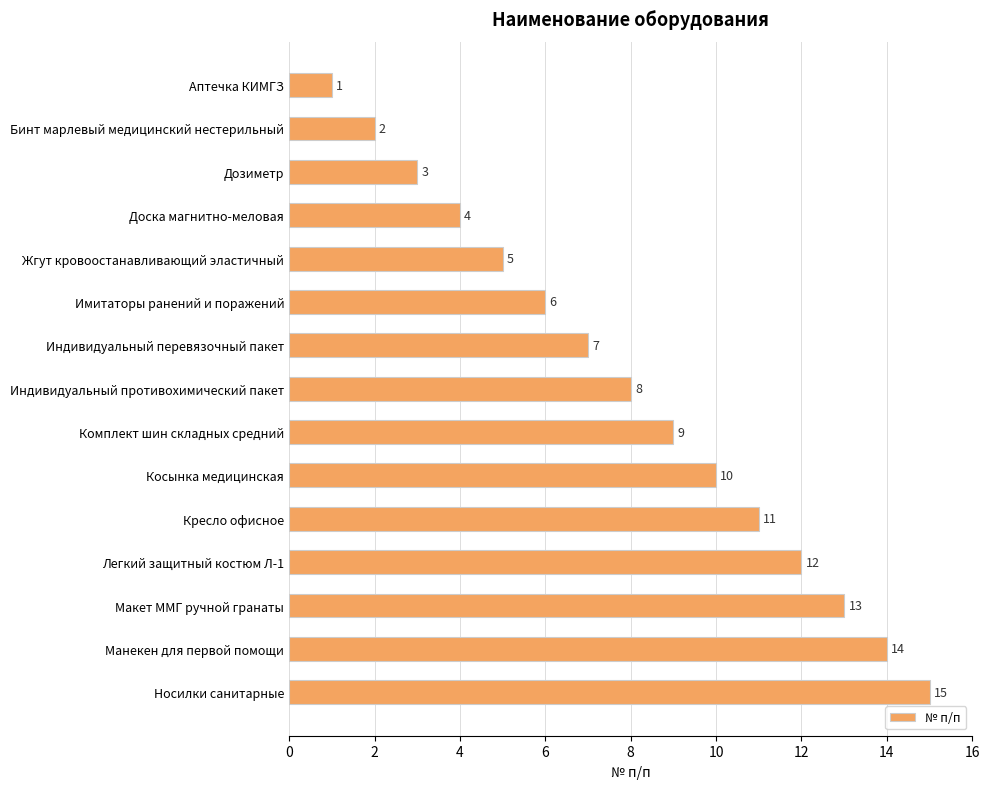

Rank the categories by value from highest to lowest.

Носилки санитарные, Манекен для первой помощи, Макет ММГ ручной гранаты, Легкий защитный костюм Л-1, Кресло офисное, Косынка медицинская, Комплект шин складных средний, Индивидуальный противохимический пакет, Индивидуальный перевязочный пакет, Имитаторы ранений и поражений, Жгут кровоостанавливающий эластичный, Доска магнитно-меловая, Дозиметр, Бинт марлевый медицинский нестерильный, Аптечка КИМГЗ